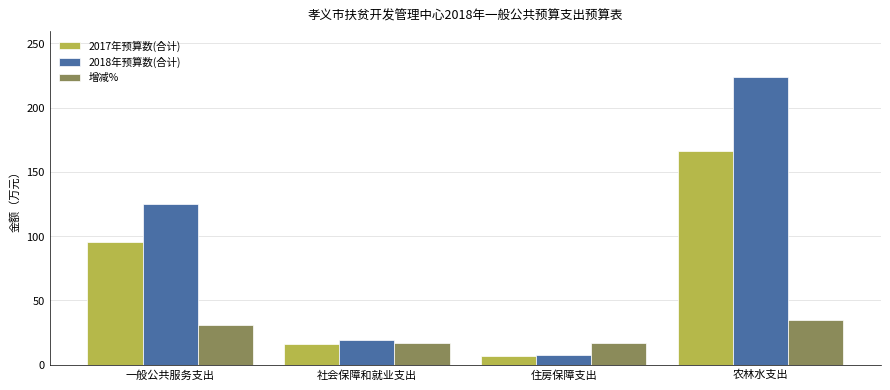

The 2018年预算数(合计) series shows 223.7 at 农林水支出. True or false?

True